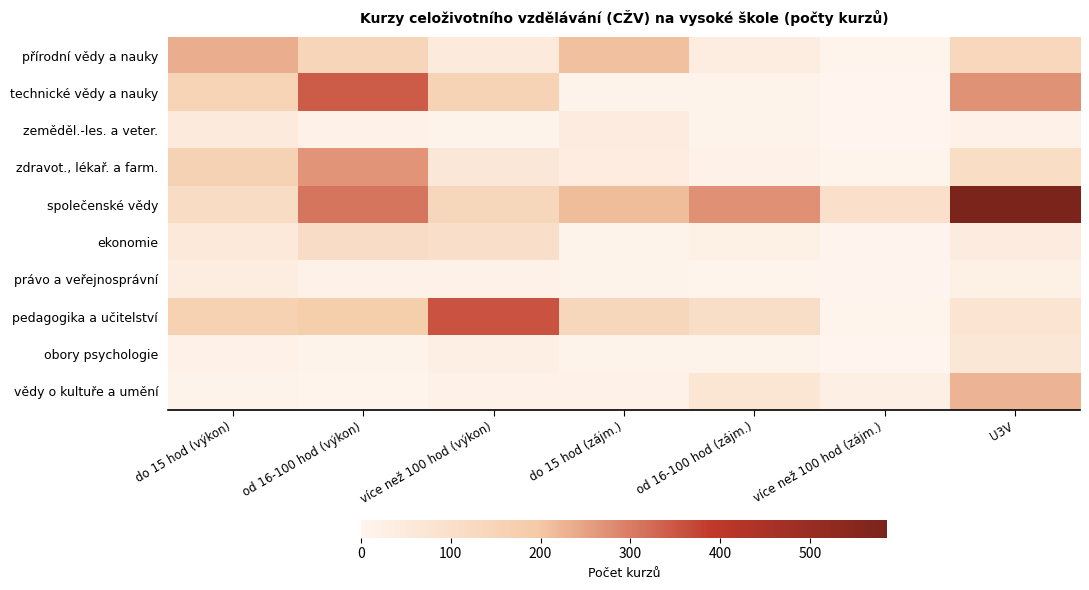

Count the number of categories in the chart.

7